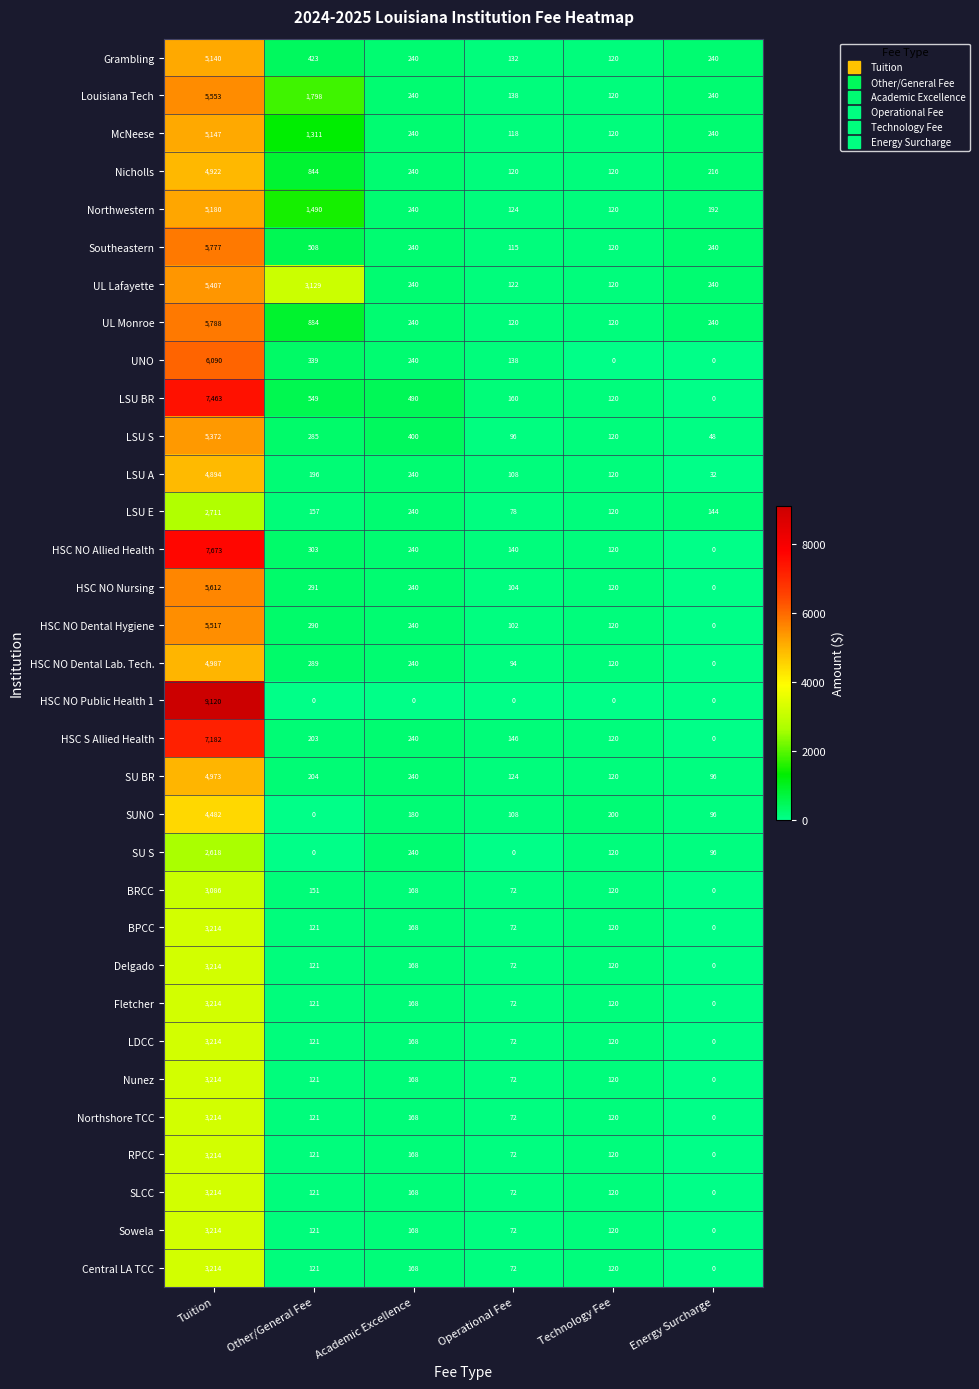

Count the number of categories in the chart.

6